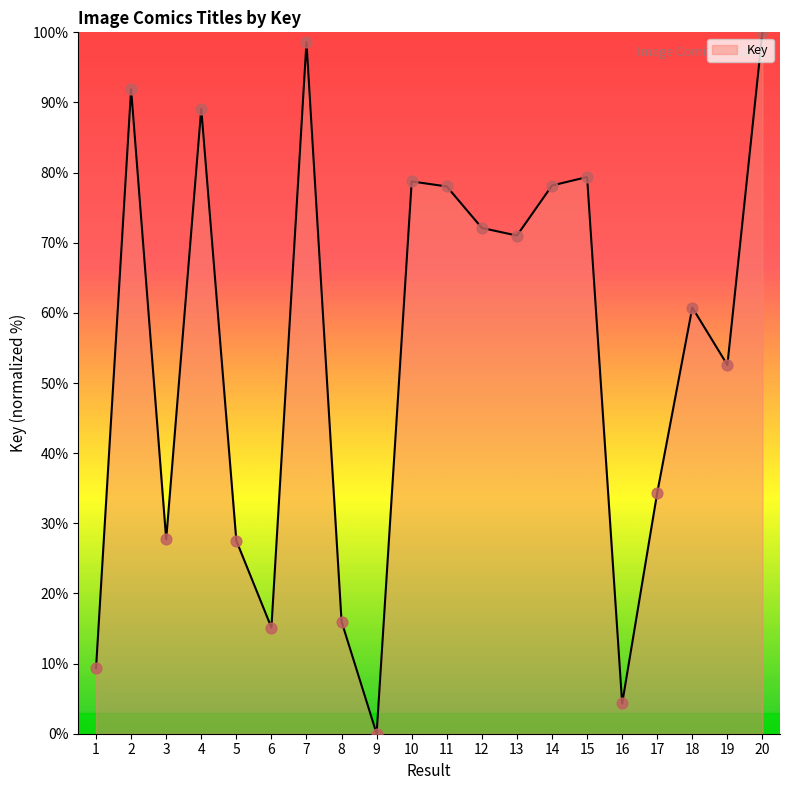

Between 12 and 5, which is larger?

12